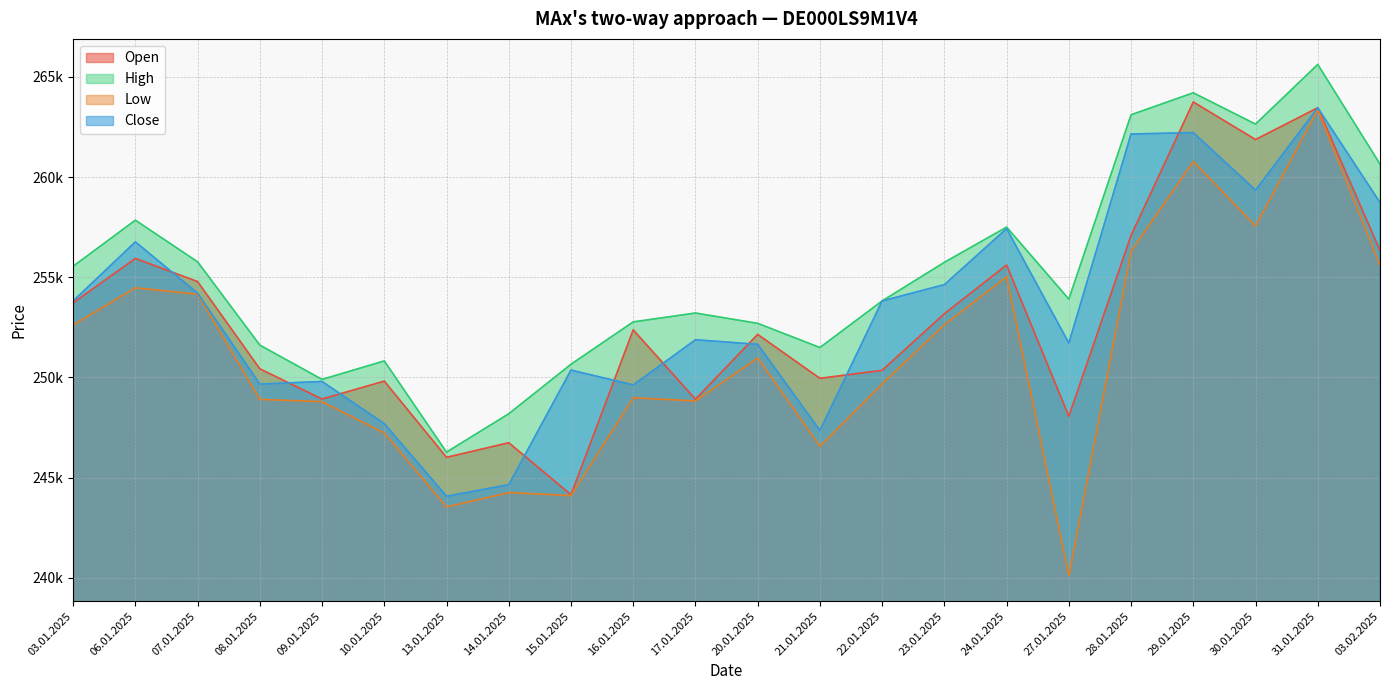

The value of Low at 14.01.2025 is 320148. True or false?

False